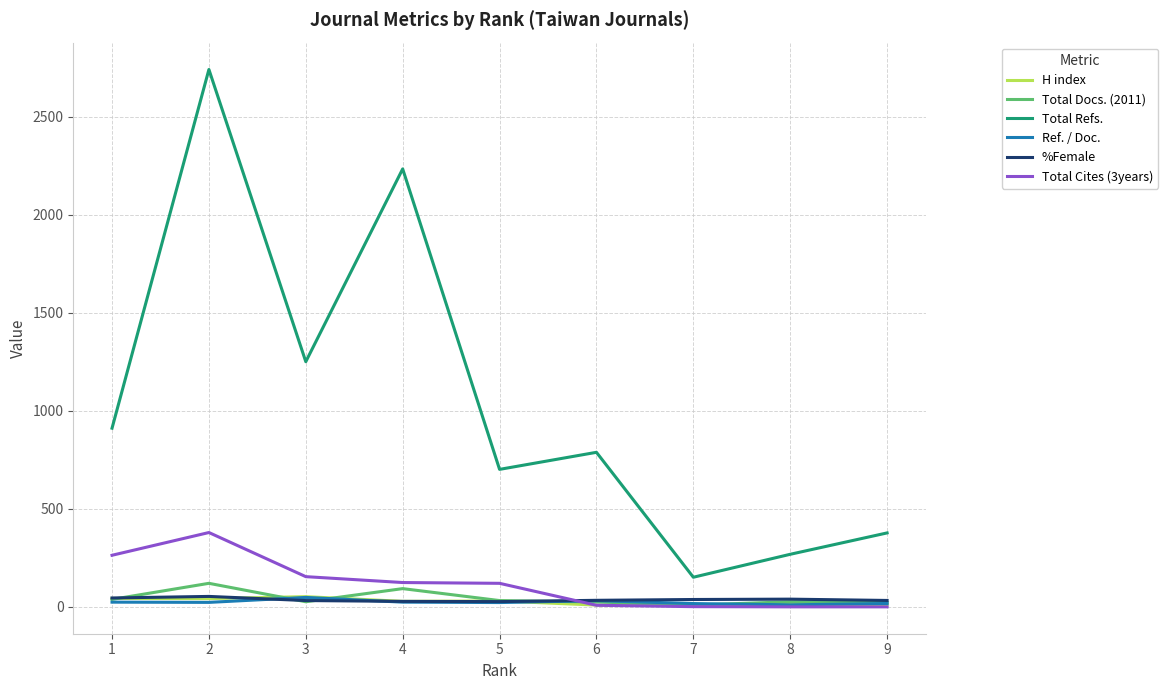

Where does the Total Refs. series first go above 788?

1